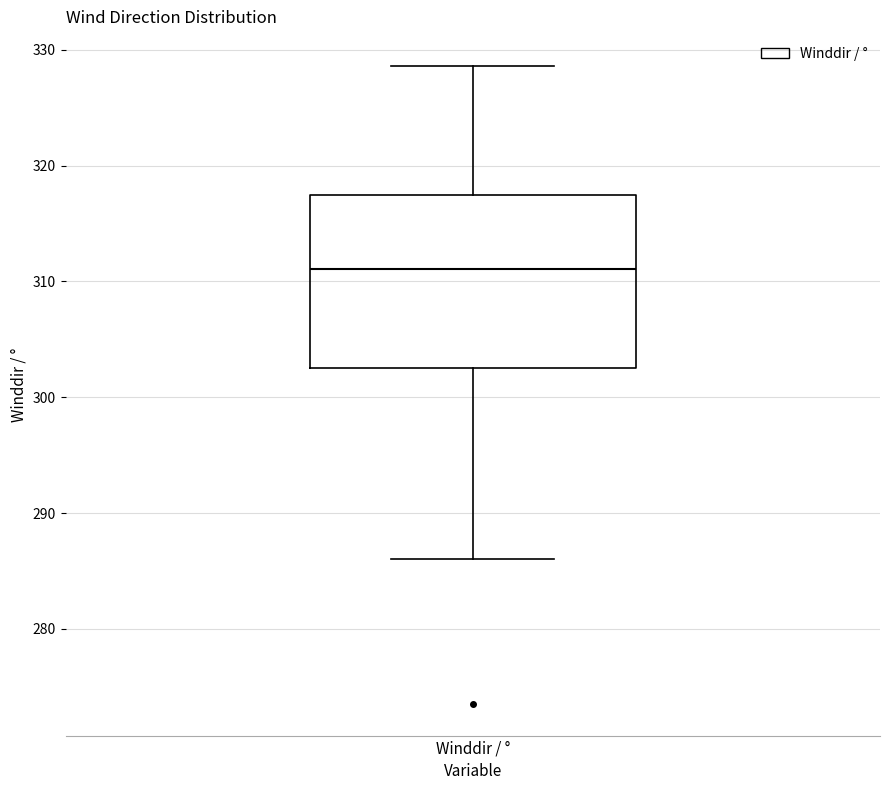

Read this box plot against the y-axis: the position of the median line, the range covered by the box, and the ends of both whiskers. The values are not printed on the chart, so give them approximately, as read against the axis.

median 311, box 302 to 317, whiskers 286 to 329